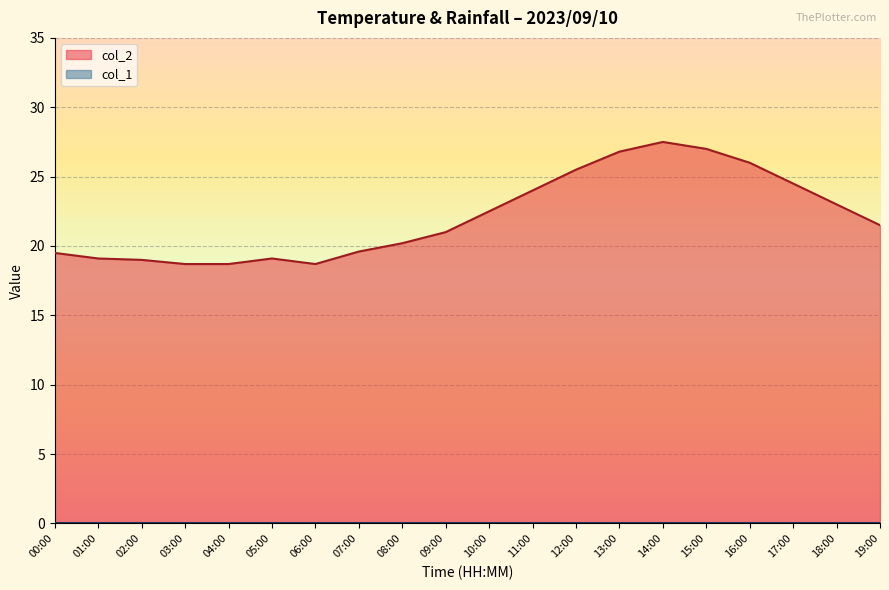

List the labels in order of value, largest first.

14:00, 15:00, 13:00, 16:00, 12:00, 17:00, 11:00, 18:00, 10:00, 19:00, 09:00, 08:00, 07:00, 00:00, 01:00, 05:00, 02:00, 03:00, 04:00, 06:00